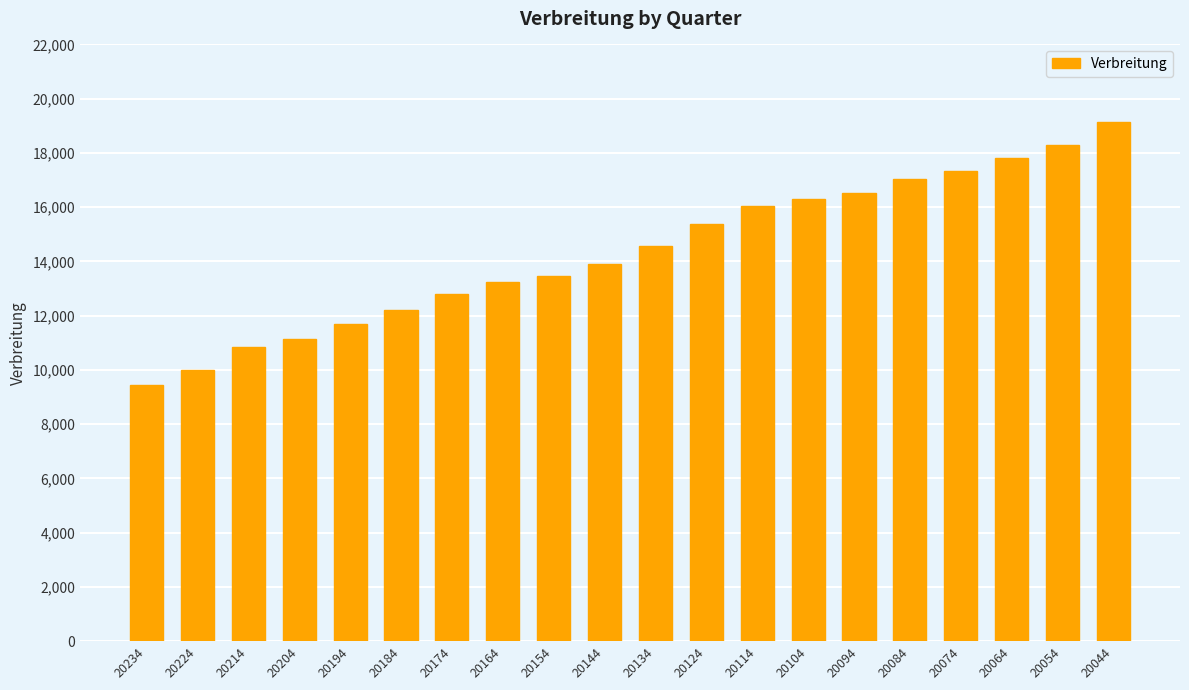

Count the number of categories in the chart.

20